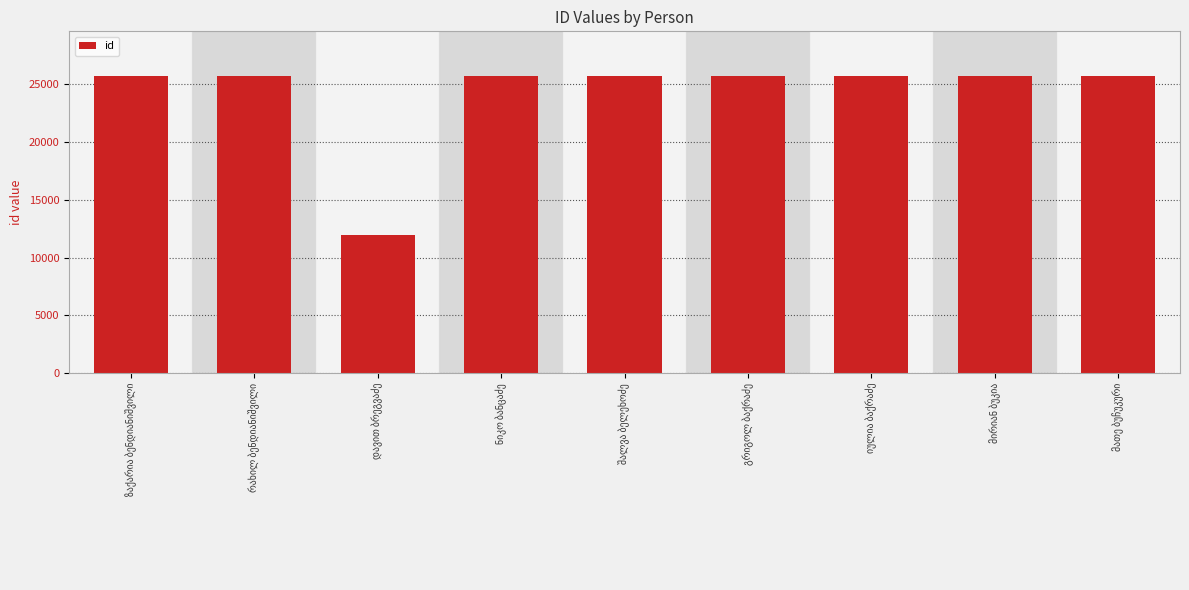

What is the average value?

24199